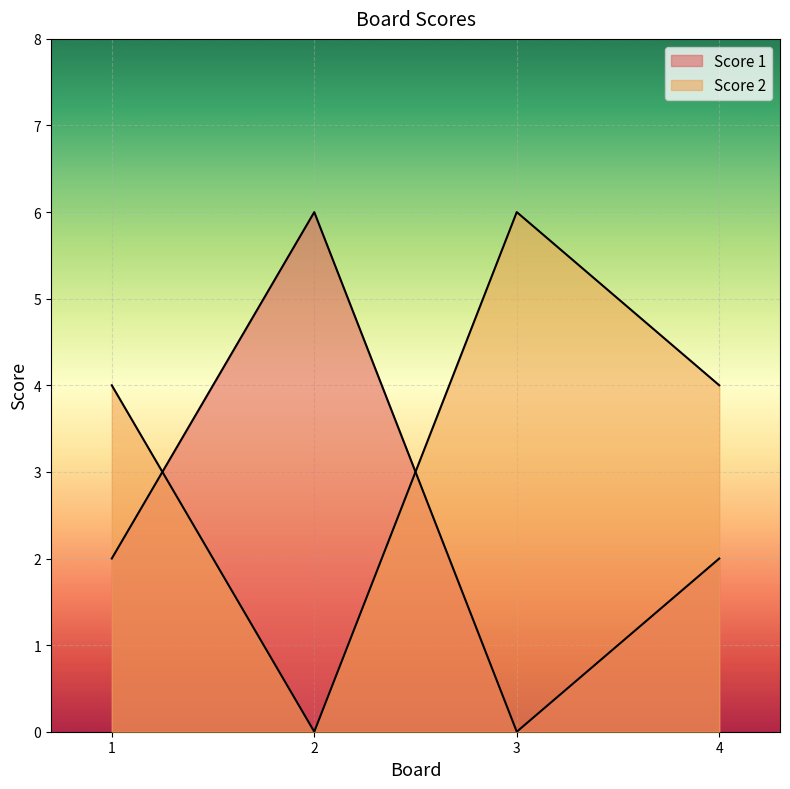

Which series has the widest spread of values?

Score 1